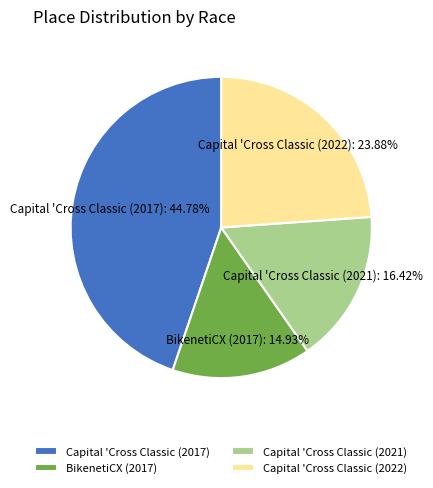

Count the number of slices in the pie.

4